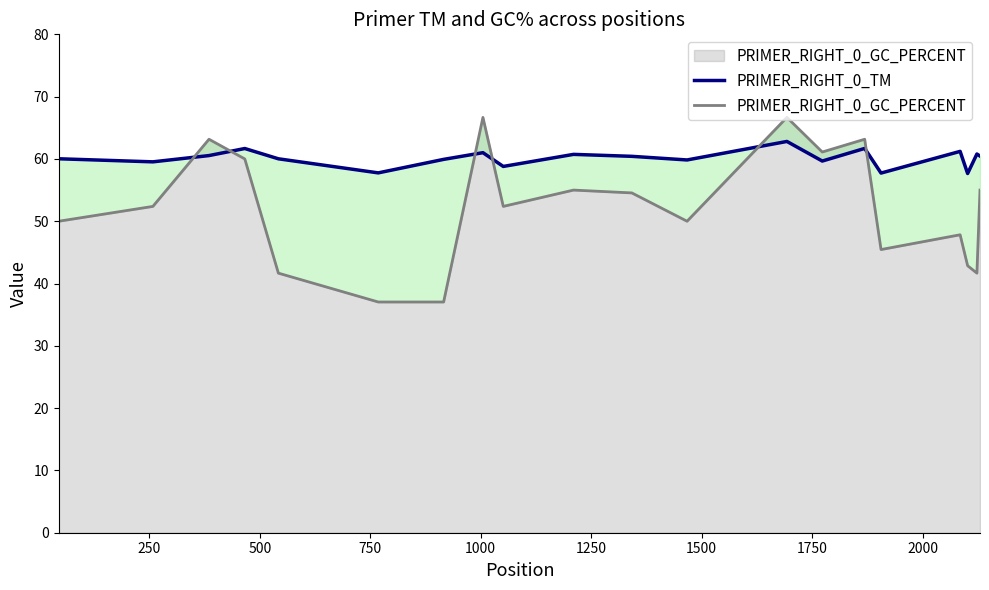

List the series in order of their overall mean, lowest first.

PRIMER_RIGHT_0_GC_PERCENT, PRIMER_RIGHT_0_TM